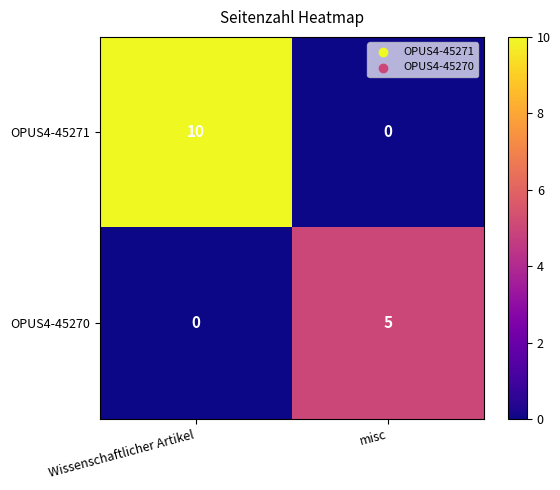

Between Wissenschaftlicher Artikel and misc, which series saw the biggest shift?

OPUS4-45271